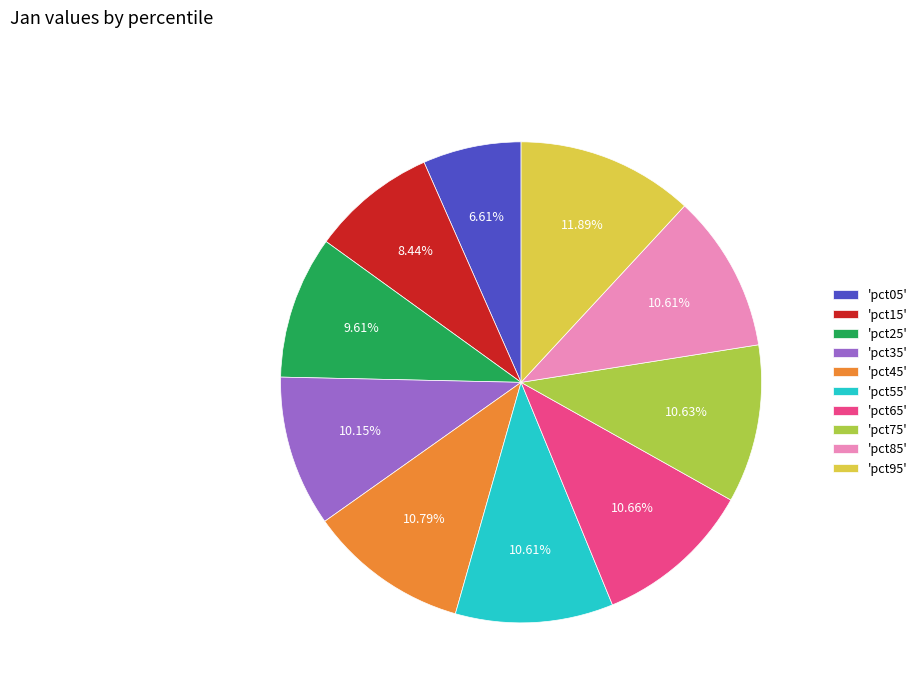

Does 'pct05' account for over 50% of the chart?

No